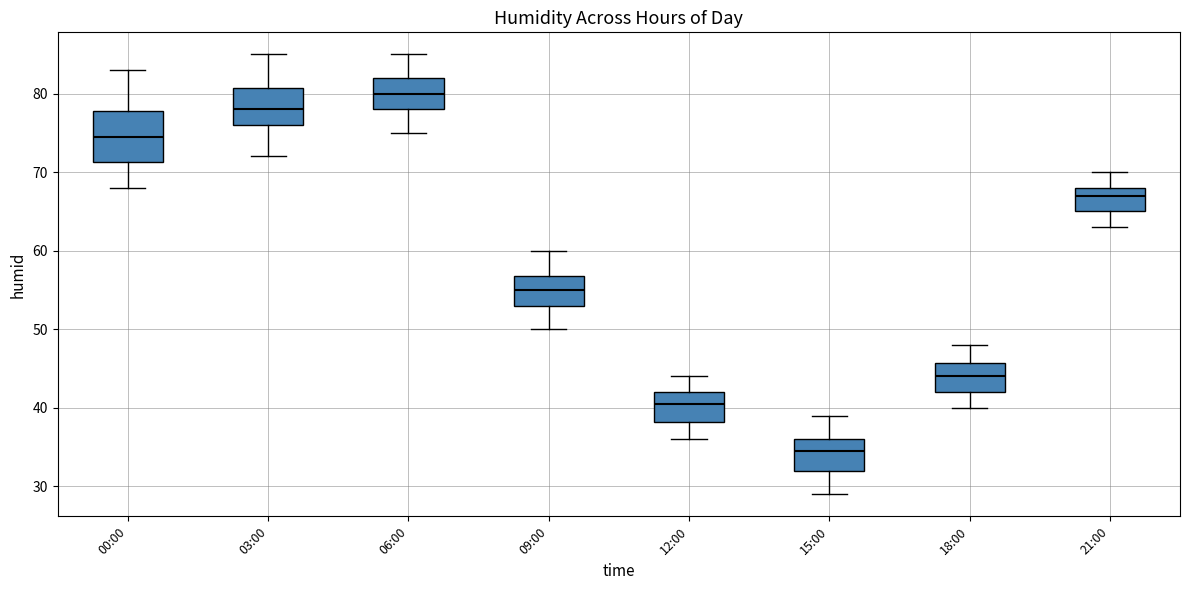

Reading left to right, transcribe this box plot: for each box, give where its median line is, the range the box spans, and where its two whiskers end, as read against the y-axis. The values are not printed on the chart, so give them approximately, as read against the axis.

00:00: median 75, box 71 to 78, whiskers 68 to 83
03:00: median 78, box 76 to 81, whiskers 72 to 85
06:00: median 80, box 78 to 82, whiskers 75 to 85
09:00: median 55, box 53 to 57, whiskers 50 to 60
12:00: median 41, box 38 to 42, whiskers 36 to 44
15:00: median 35, box 32 to 36, whiskers 29 to 39
18:00: median 44, box 42 to 46, whiskers 40 to 48
21:00: median 67, box 65 to 68, whiskers 63 to 70